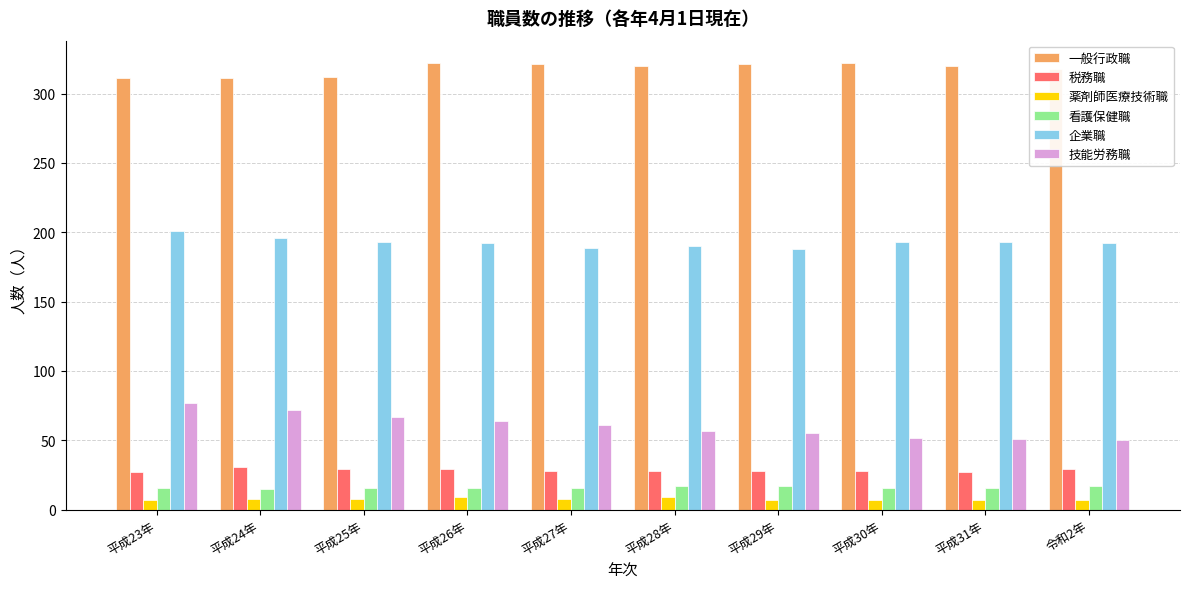

What is the greatest value displayed?

322